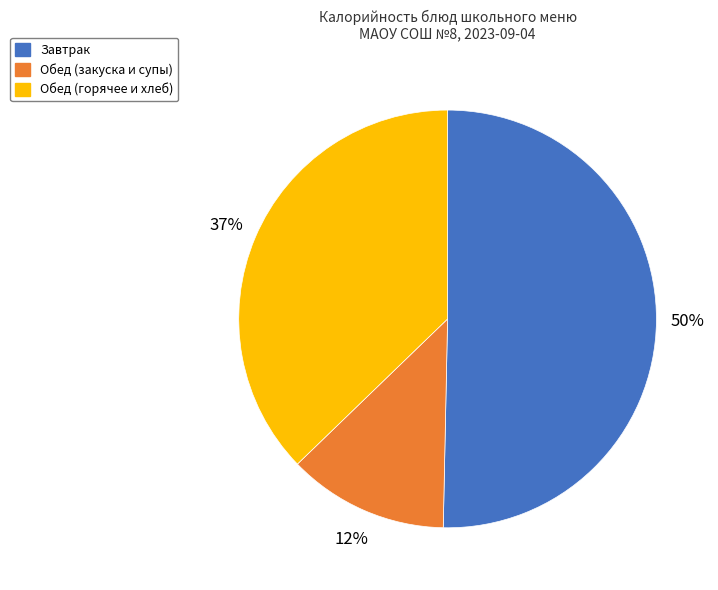

To the nearest percent, what is the difference between the largest and smallest slice percentages?

38%